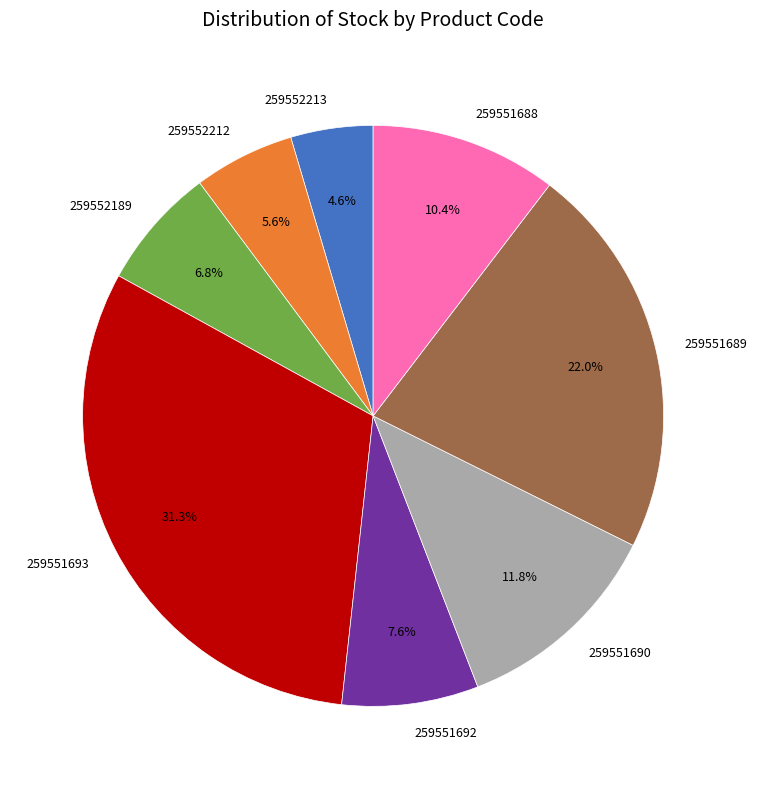

Count the number of slices in the pie.

8